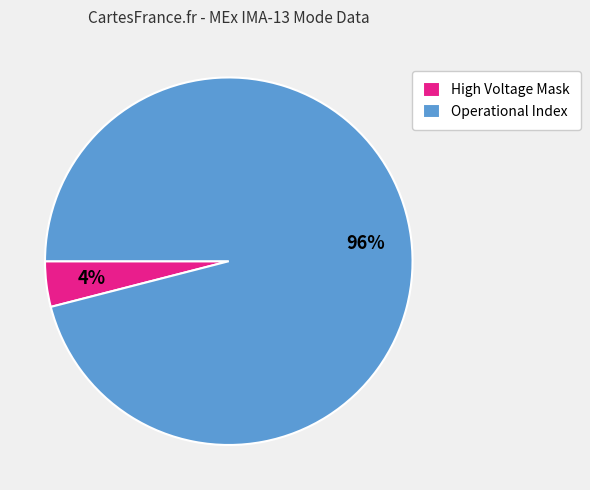

Which category has the smallest portion of the pie?

High Voltage Mask